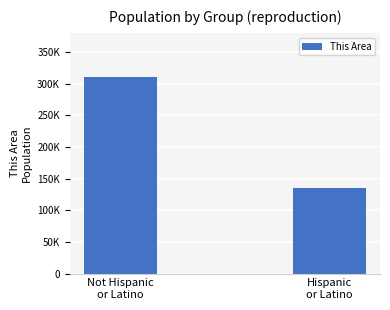

Count the values in the range 134511 to 310845.

2